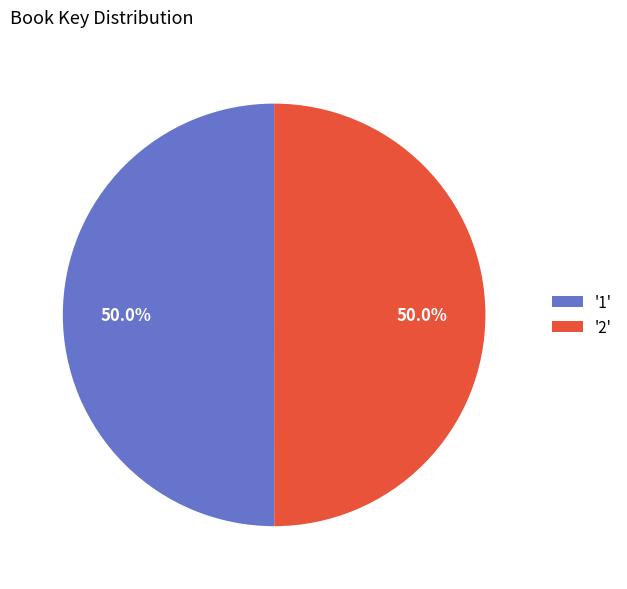

Approximately how many times larger is the value at '1' compared to '2'?

1.0